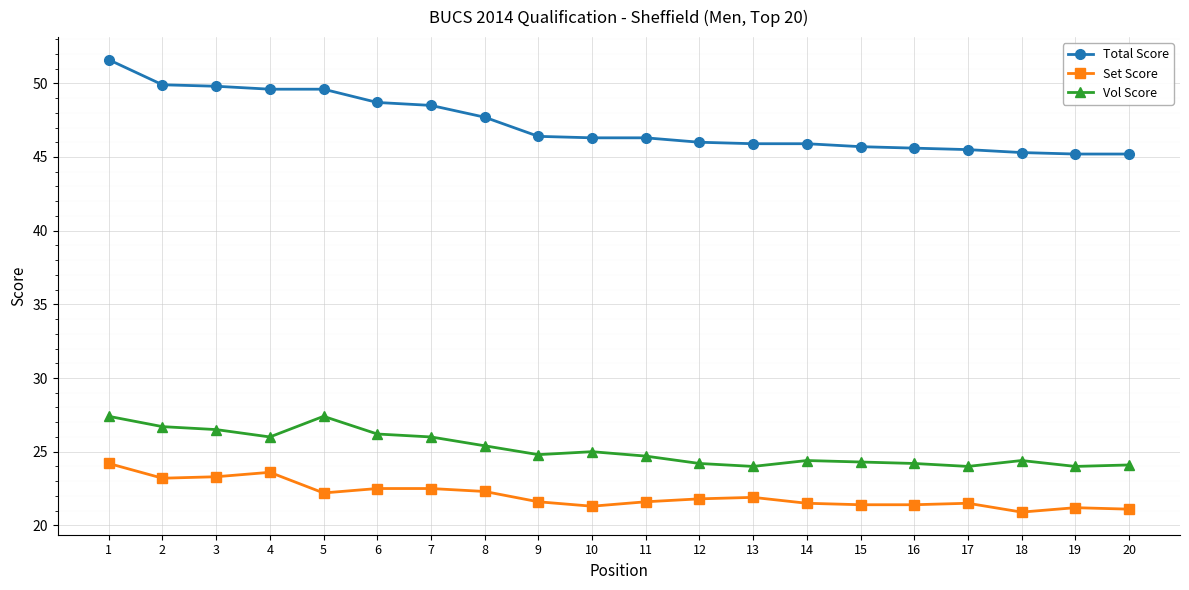

What is the difference between the maximum and minimum values in the Set Score series?

3.3